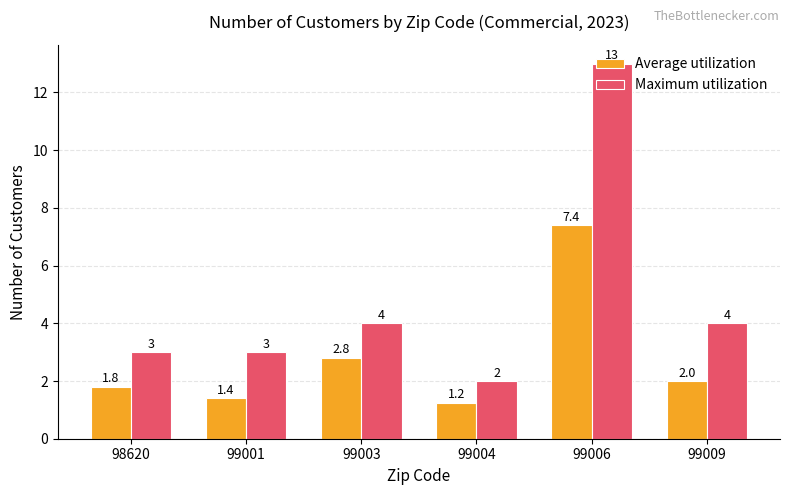

Which series has the largest total across all categories?

Maximum utilization